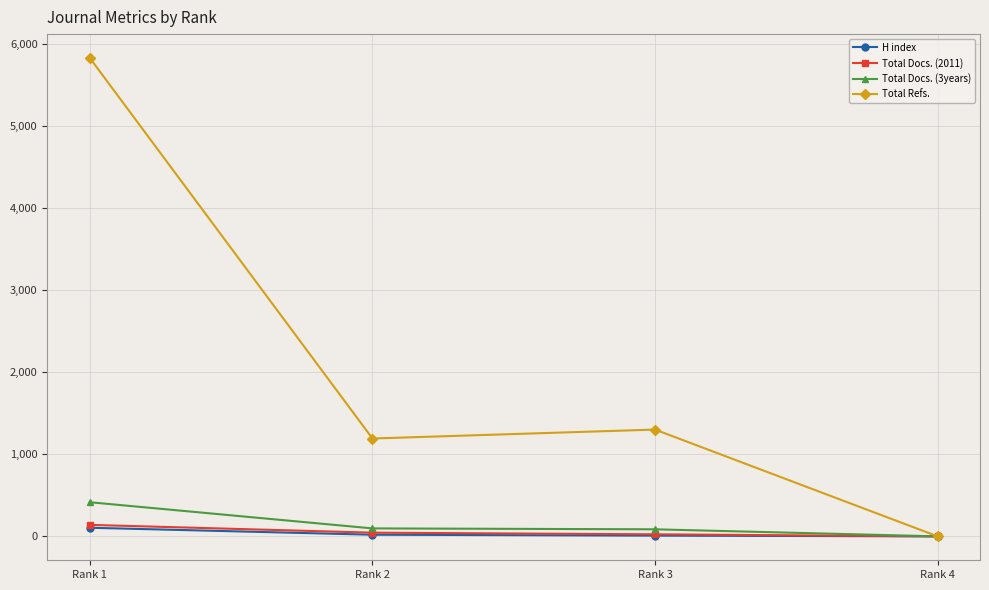

Which series changed the most between Rank 1 and Rank 4?

Total Refs.